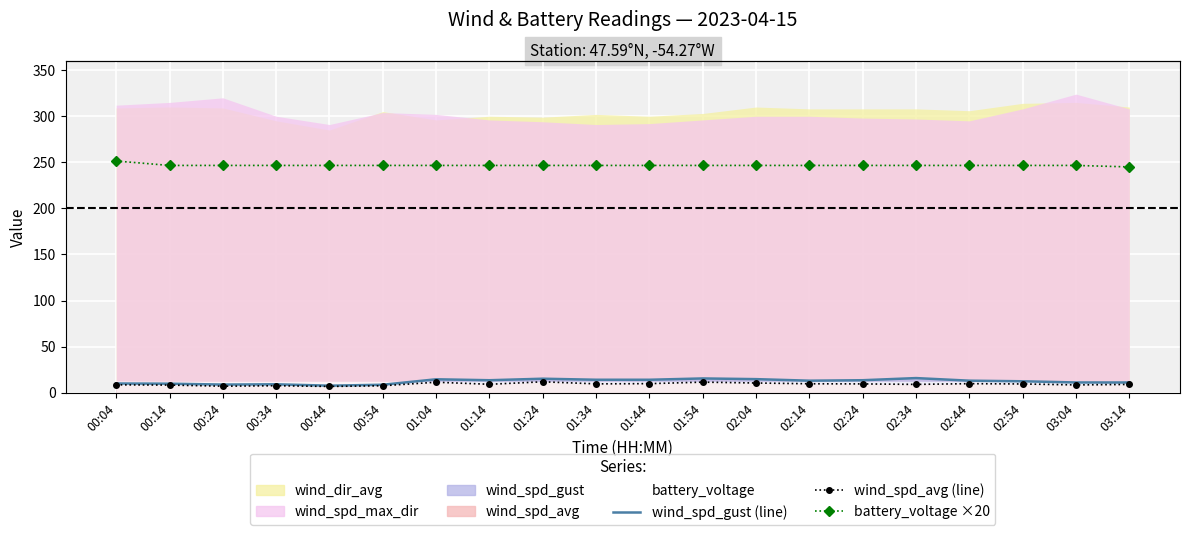

In wind_spd_gust, how many points are higher than both neighbors (excluding endpoints)?

5